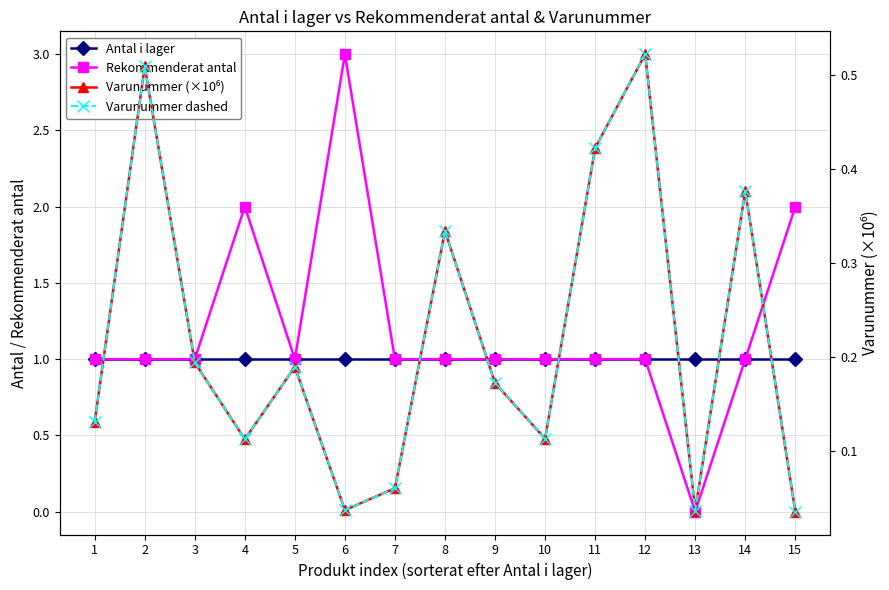

Which series has the largest range (max minus min)?

Rekommenderat antal